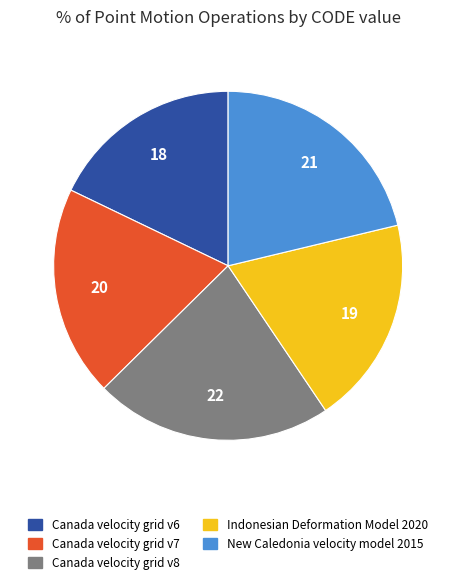

Is the sum of New Caledonia velocity model 2015 and Canada velocity grid v6 greater than half?

No